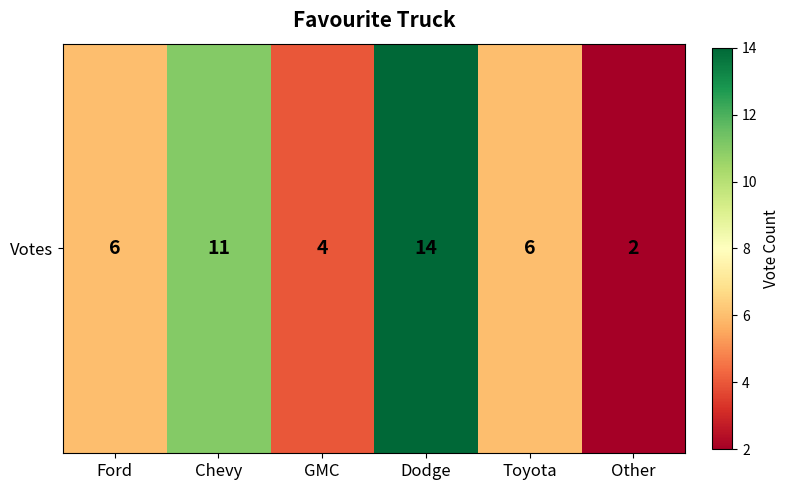

At which label is the value closest to 8?

Ford